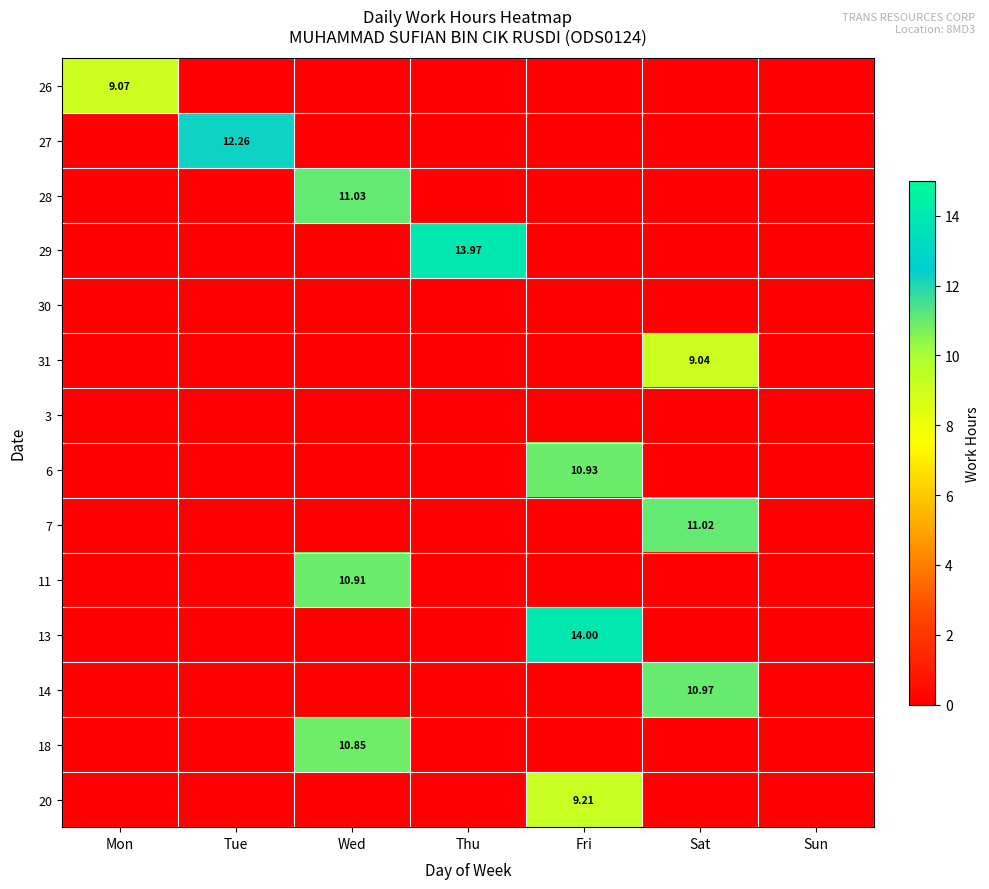

Which has a higher value, Wed or Fri?

Wed